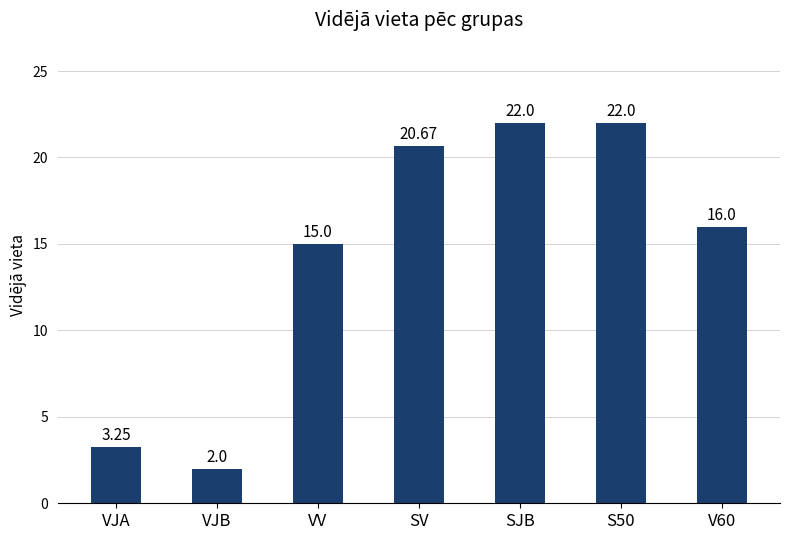

The value at S50 is 39.1. True or false?

False